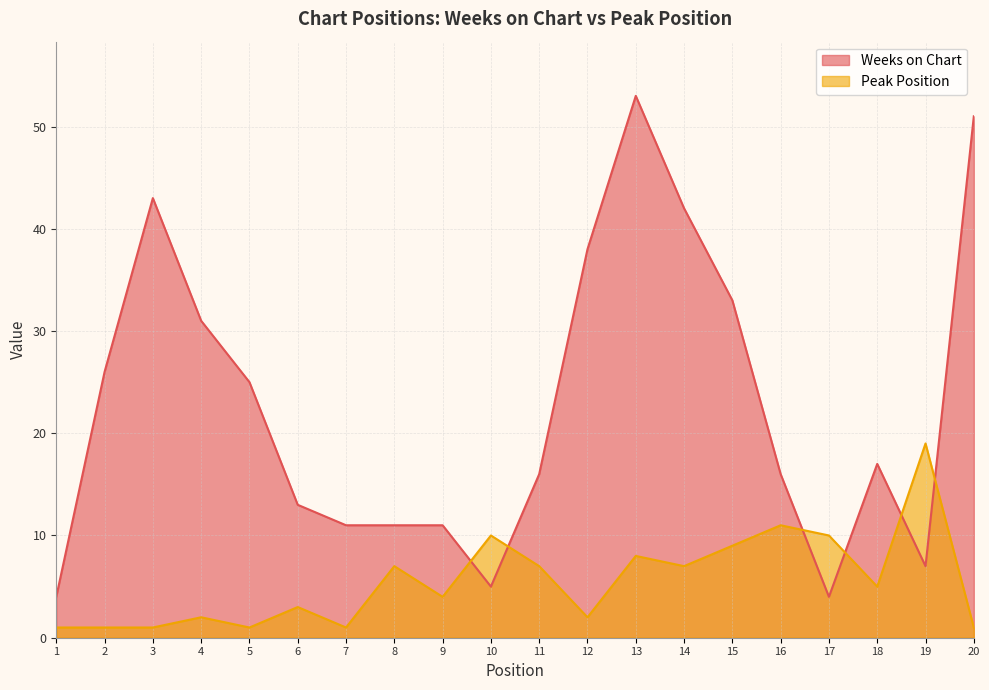

What is the minimum value shown in the chart?

1